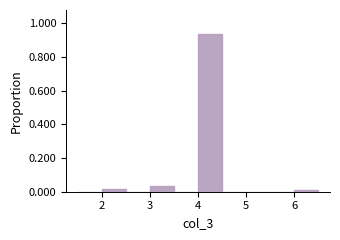

Reading left to right, list every bar in this chart as the range it spans on the x-axis followed by its height. The values are not printed on the chart, so give them approximately, as read against the axis.

1.5 to 2.0: 0
2.0 to 2.5: under 0.02
2.5 to 3.0: 0
3.0 to 3.5: 0.04
3.5 to 4.0: 0
4.0 to 4.5: 0.94
4.5 to 5.0: 0
5.0 to 5.5: 0
5.5 to 6.0: 0
6.0 to 6.5: under 0.02